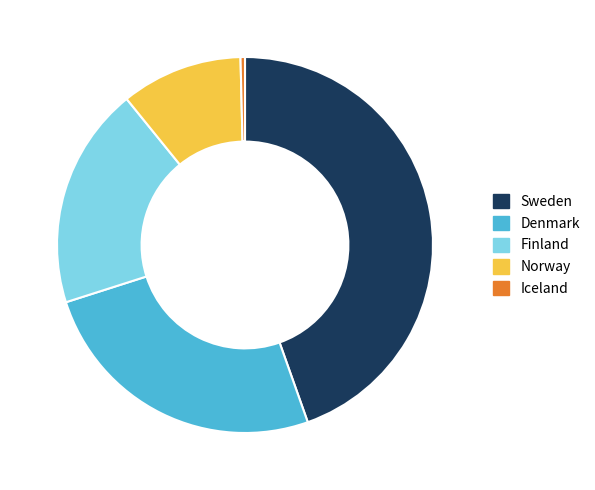

Between Iceland and Finland, which is larger?

Finland